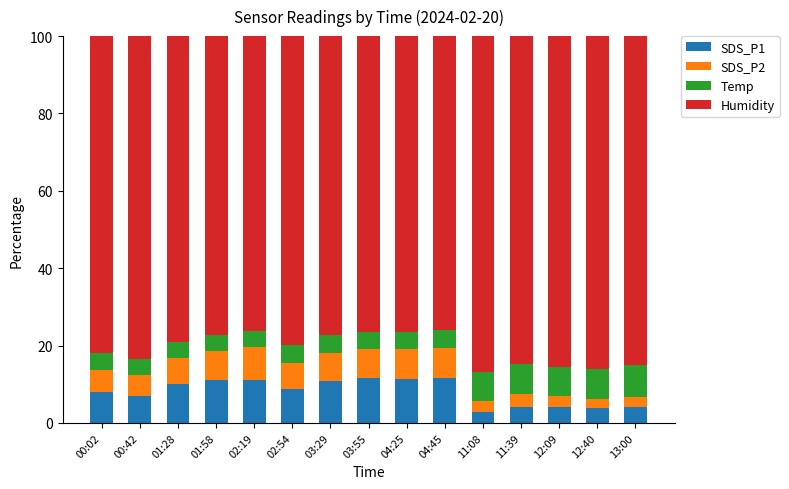

What is the total value across all series at 00:42?

100.0